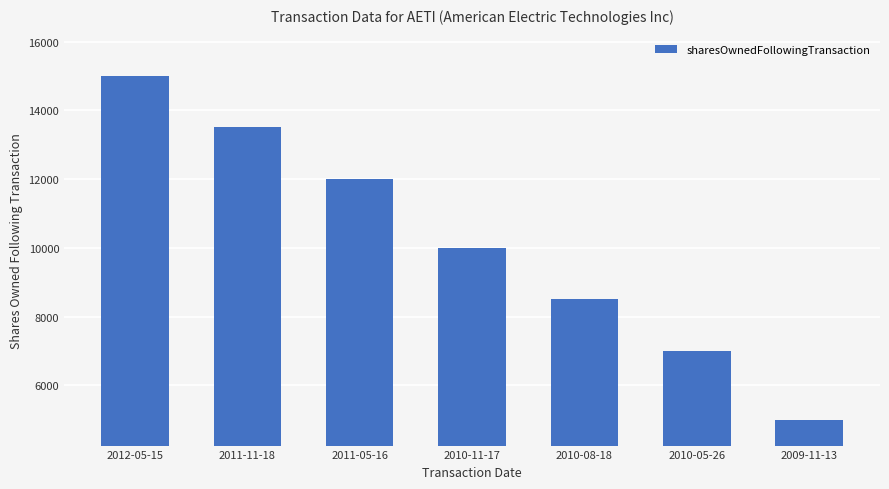

Count the values in the range 7000 to 13500.

5